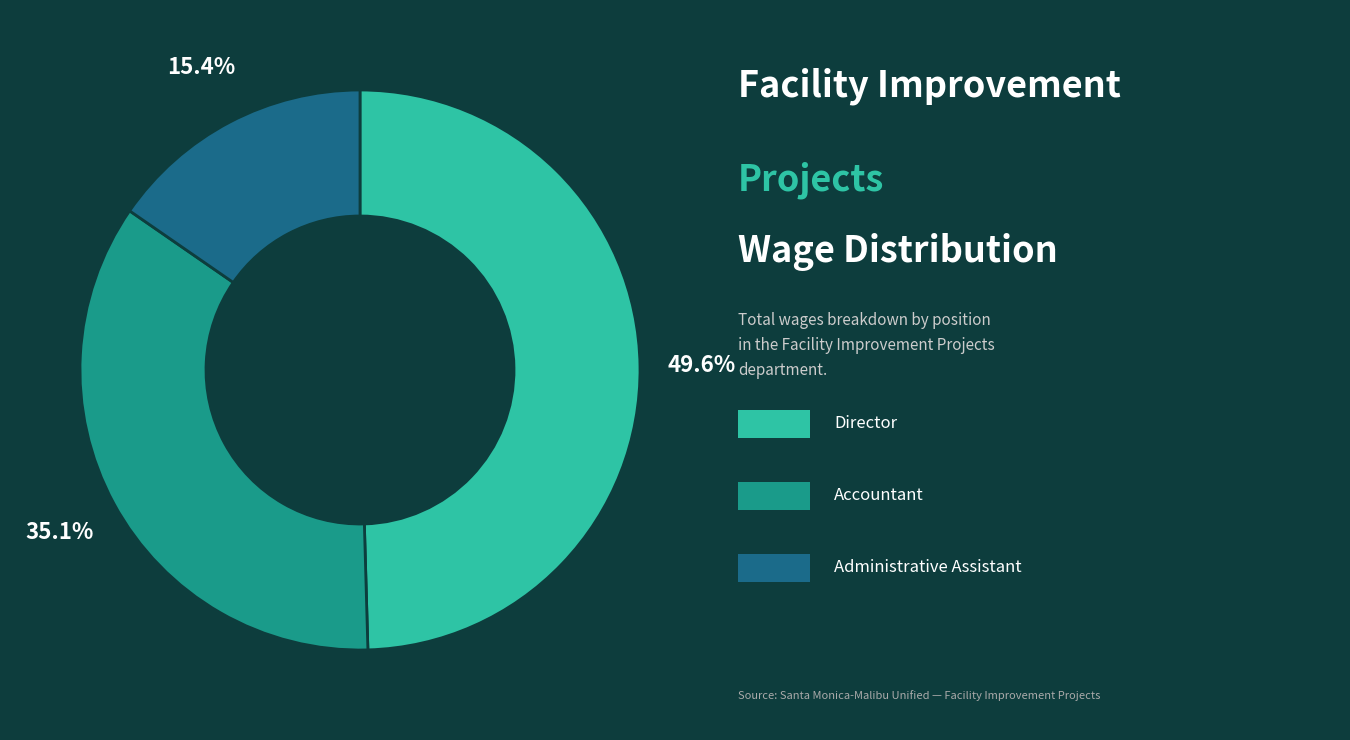

Is there a majority slice in this chart?

No